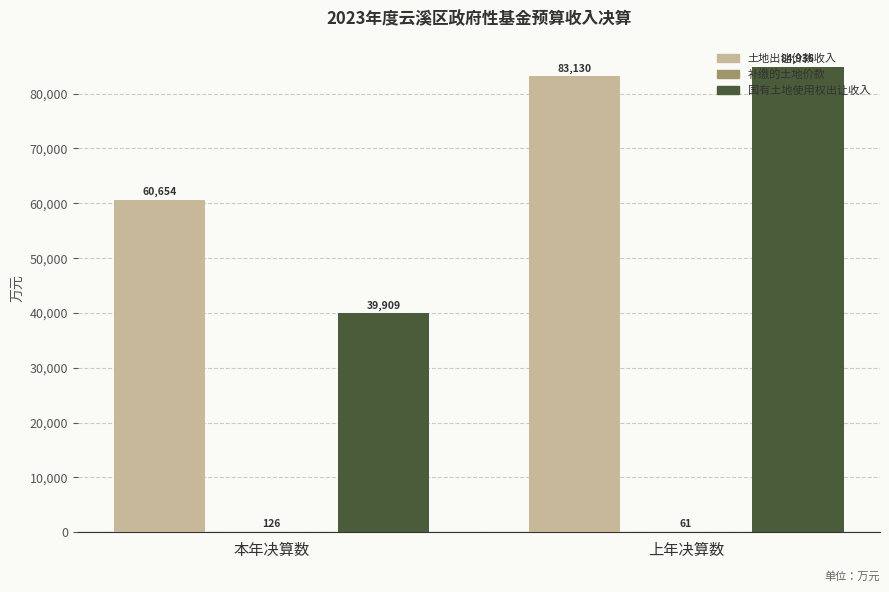

Where is 土地出让价款收入 nearest to the value 71892?

本年决算数